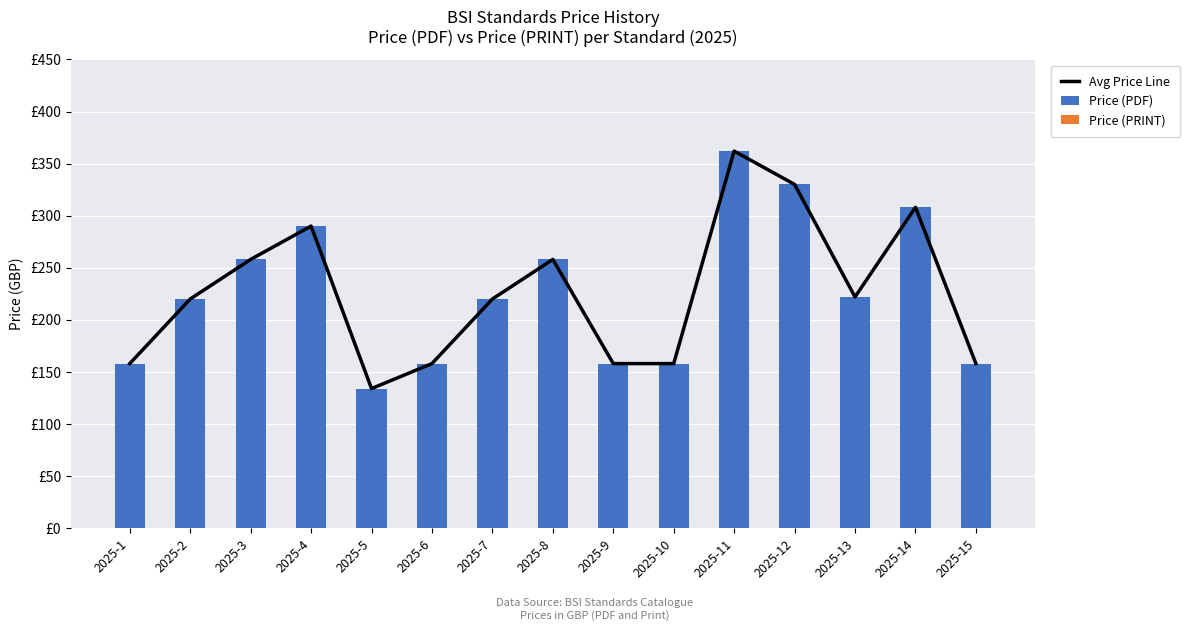

What is the total value across all series at 2025-10?

316